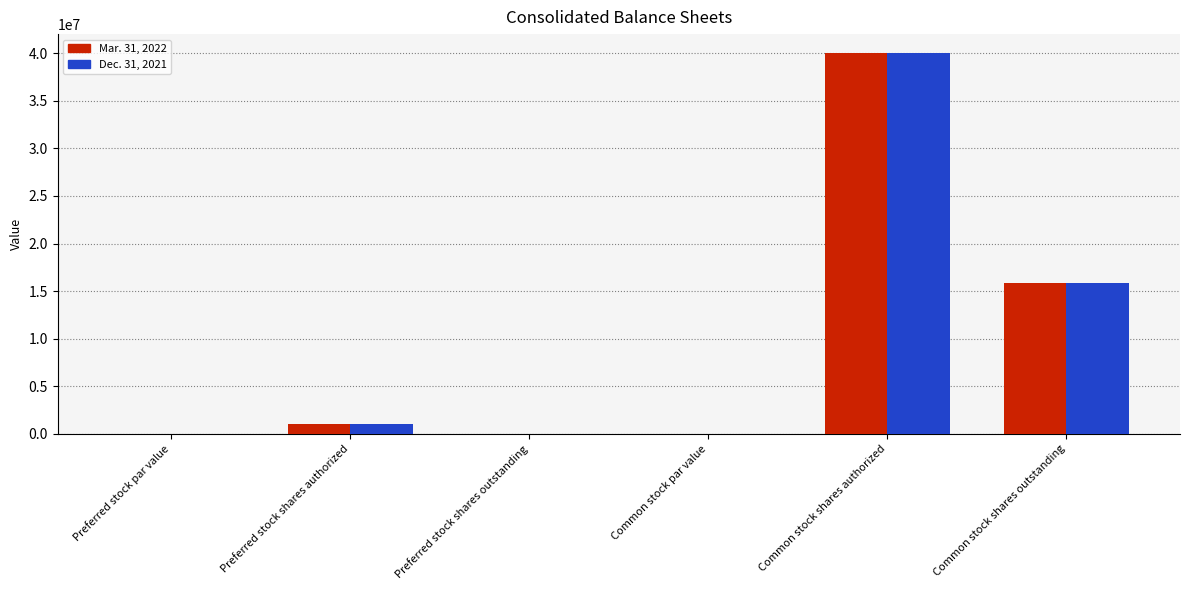

The Mar. 31, 2022 series shows 20442966 at Preferred stock par value. True or false?

False